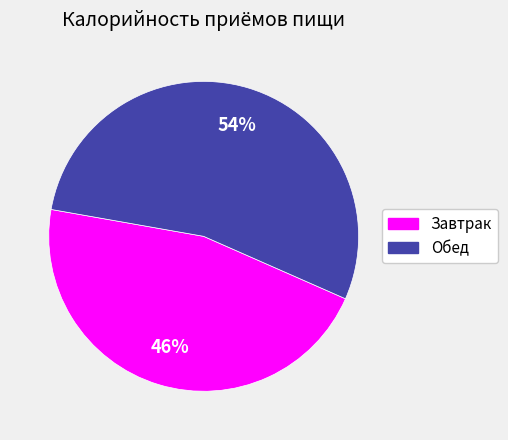

Which category has the biggest portion of the pie?

Обед